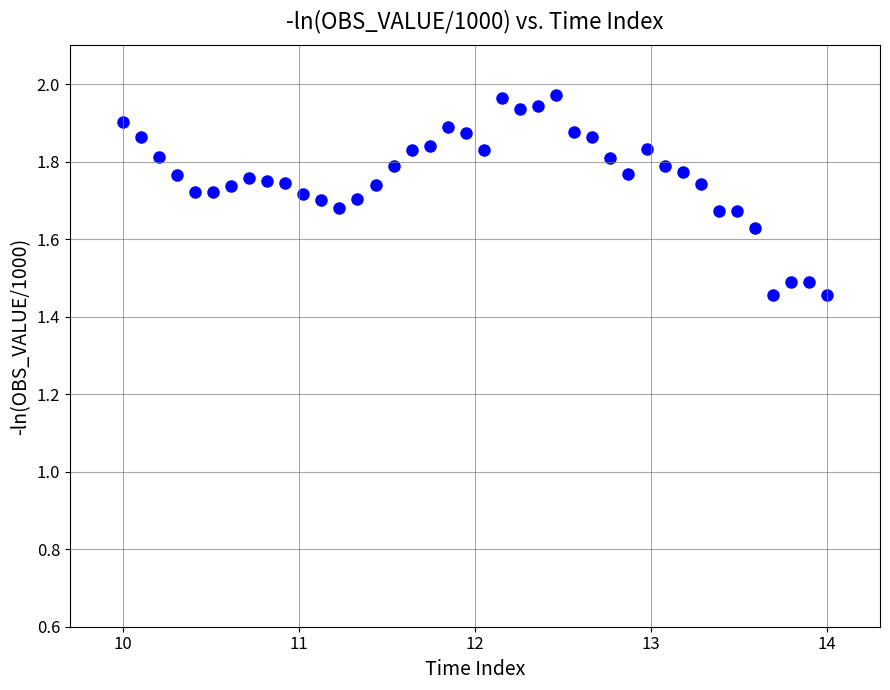

What is the range of Y values (max minus min)?

0.5